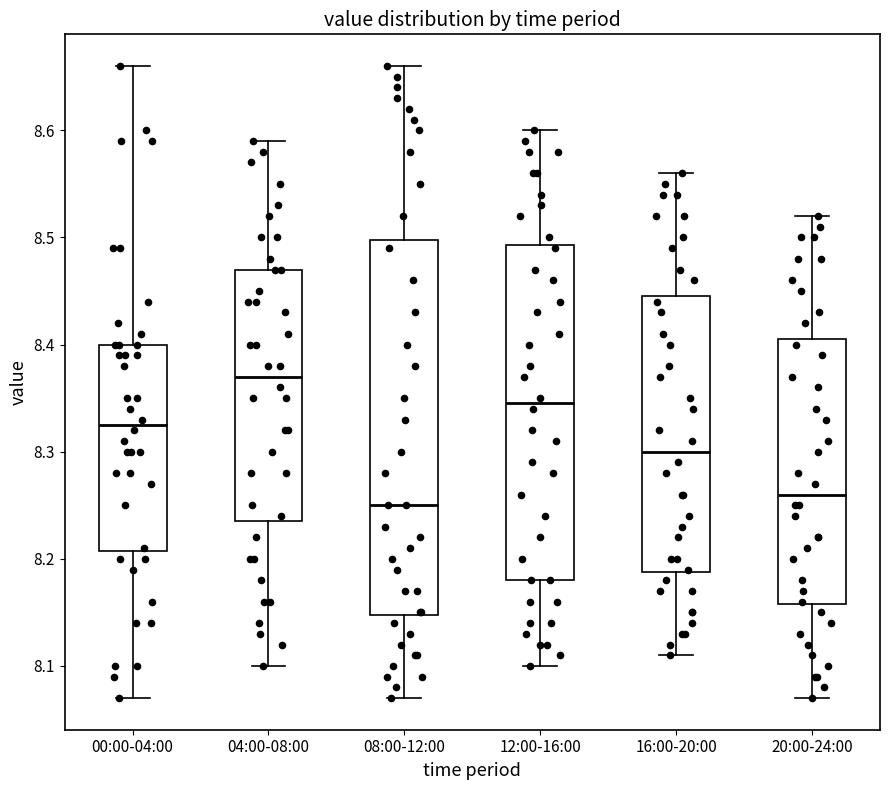

Reading left to right, transcribe this box plot: for each box, give where its median line is, the range the box spans, and where its two whiskers end, as read against the y-axis. The values are not printed on the chart, so give them approximately, as read against the axis.

00:00-04:00: median 8.33, box 8.21 to 8.40, whiskers 8.07 to 8.66
04:00-08:00: median 8.37, box 8.24 to 8.47, whiskers 8.10 to 8.59
08:00-12:00: median 8.25, box 8.15 to 8.50, whiskers 8.07 to 8.66
12:00-16:00: median 8.35, box 8.18 to 8.49, whiskers 8.10 to 8.60
16:00-20:00: median 8.30, box 8.19 to 8.45, whiskers 8.11 to 8.56
20:00-24:00: median 8.26, box 8.16 to 8.41, whiskers 8.07 to 8.52